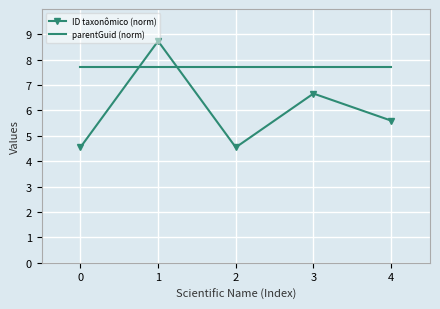

Where is the first local minimum for ID taxonômico (norm)?

2